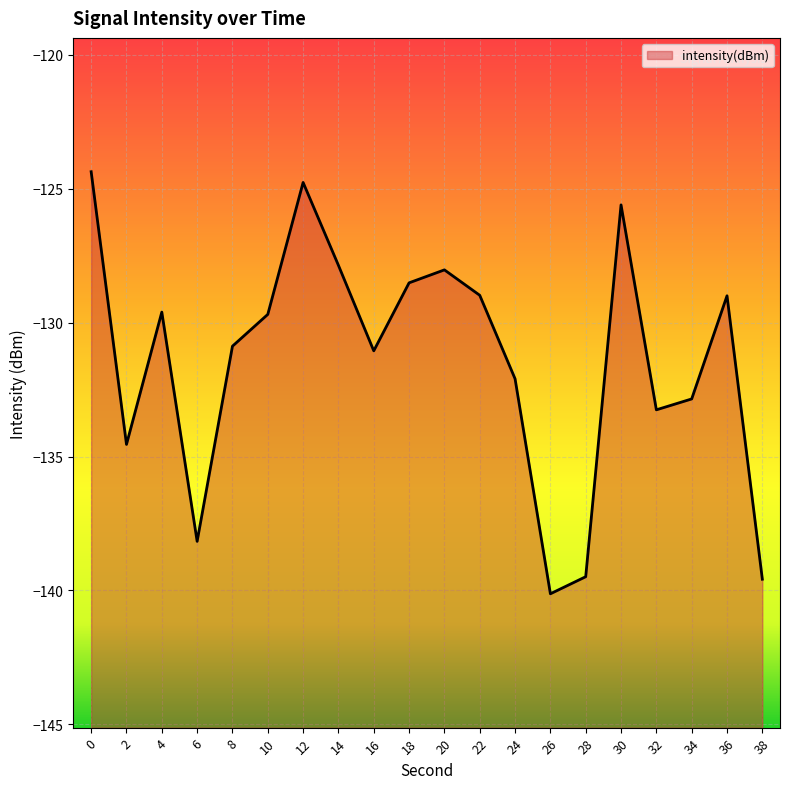

What is the change in value from 0 to 12?

-0.4